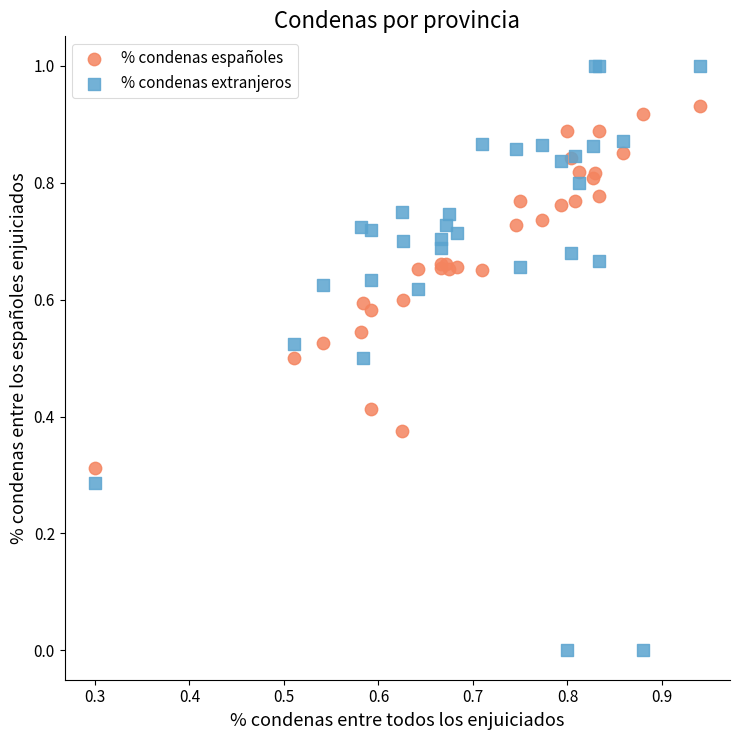

Which series contains the lowest Y value?

% condenas extranjeros